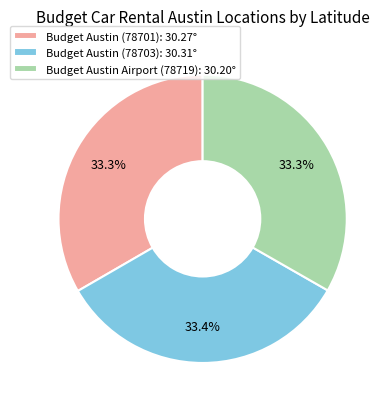

Approximately how many times larger is the value at Budget Austin Airport (78719): 30.20° compared to Budget Austin (78701): 30.27°?

1.0